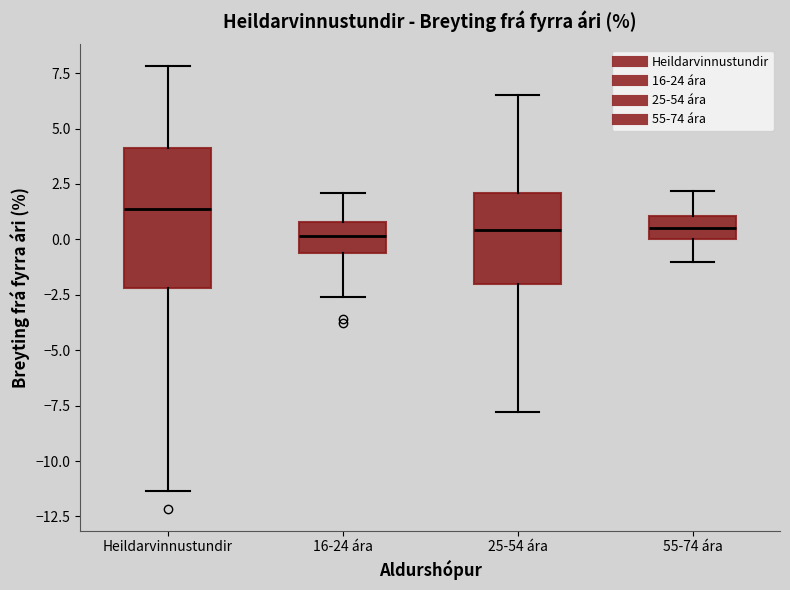

Where does the lower whisker of the box for Heildarvinnustundir end on the y-axis? The values are not printed on the chart, so give them approximately, as read against the axis.

-11.5